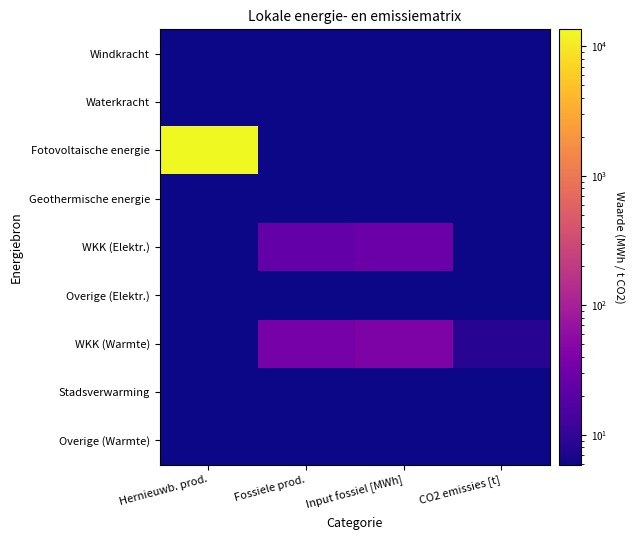

Between Fossiele prod. and Hernieuwb. prod., which is larger?

Fossiele prod.